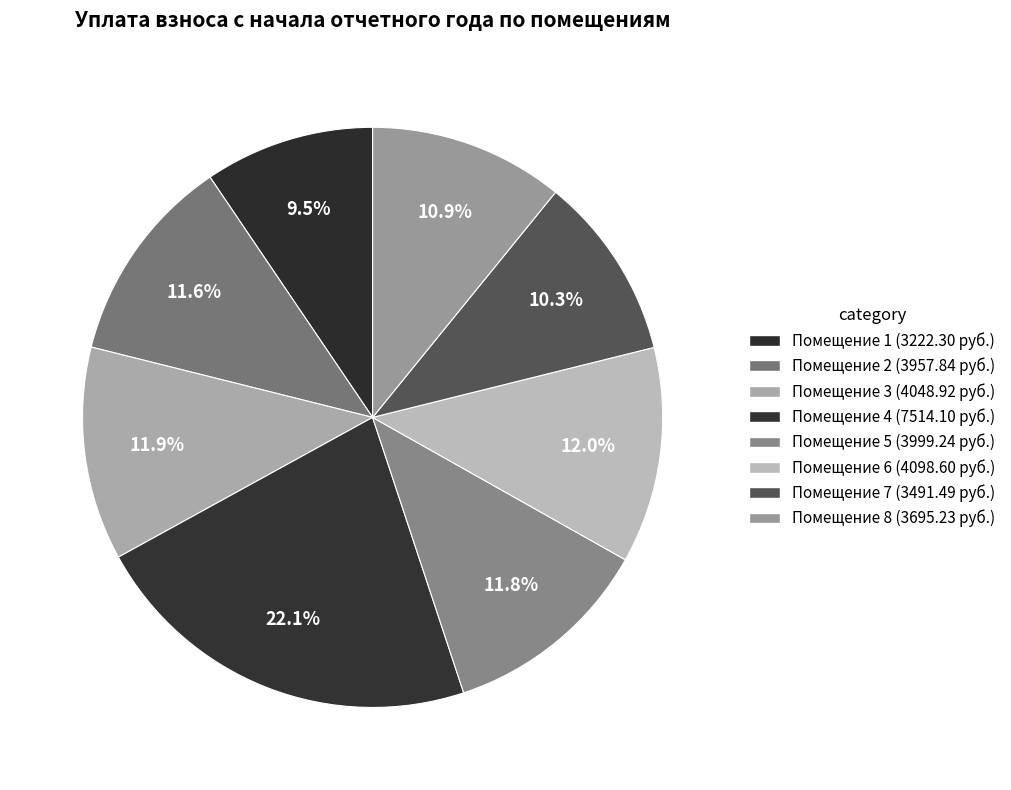

How many segments does this pie chart have?

8